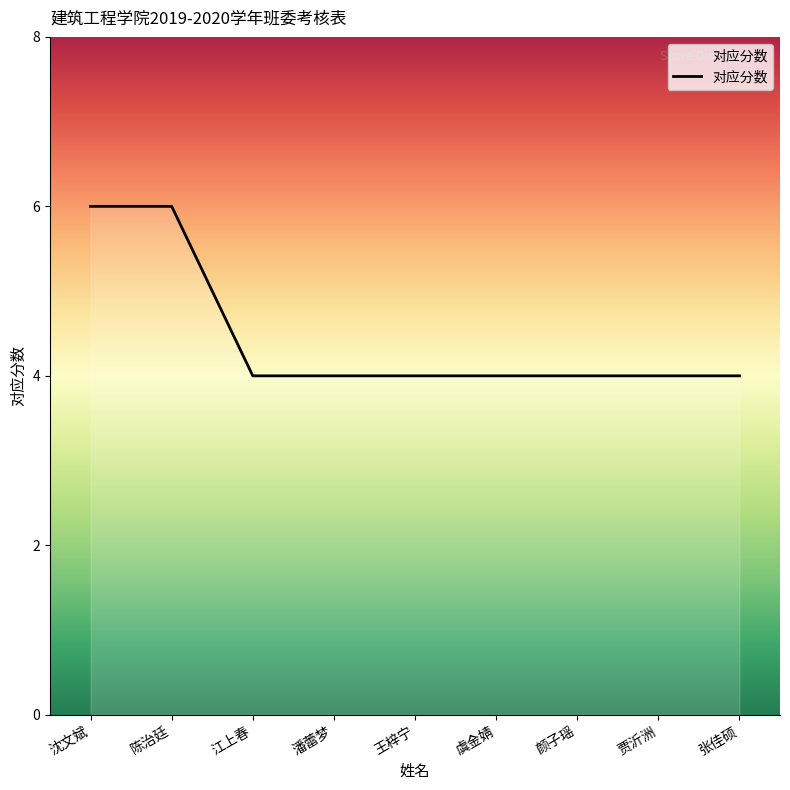

The chart shows a value of 4 at 潘蕾梦. True or false?

True